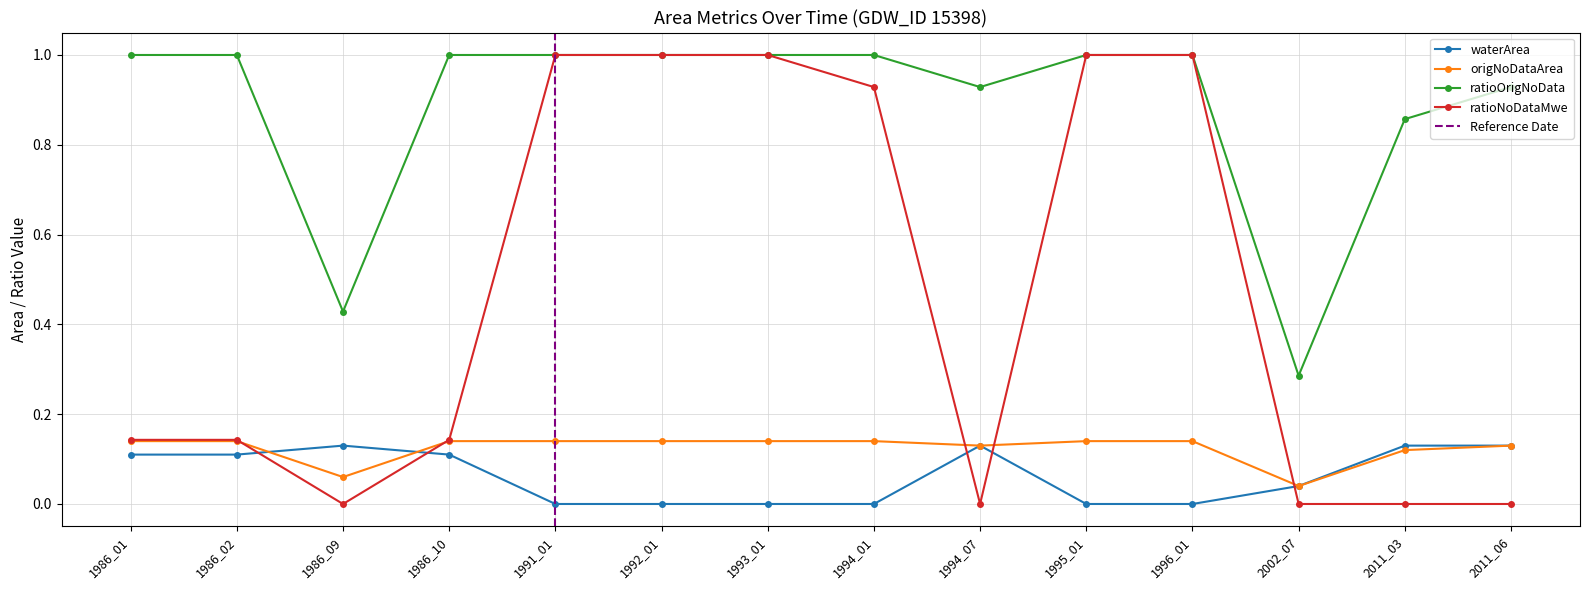

List the labels in order of ratioOrigNoData value, largest first.

1986_01, 1986_02, 1986_10, 1991_01, 1992_01, 1993_01, 1994_01, 1995_01, 1996_01, 1994_07, 2011_06, 2011_03, 1986_09, 2002_07